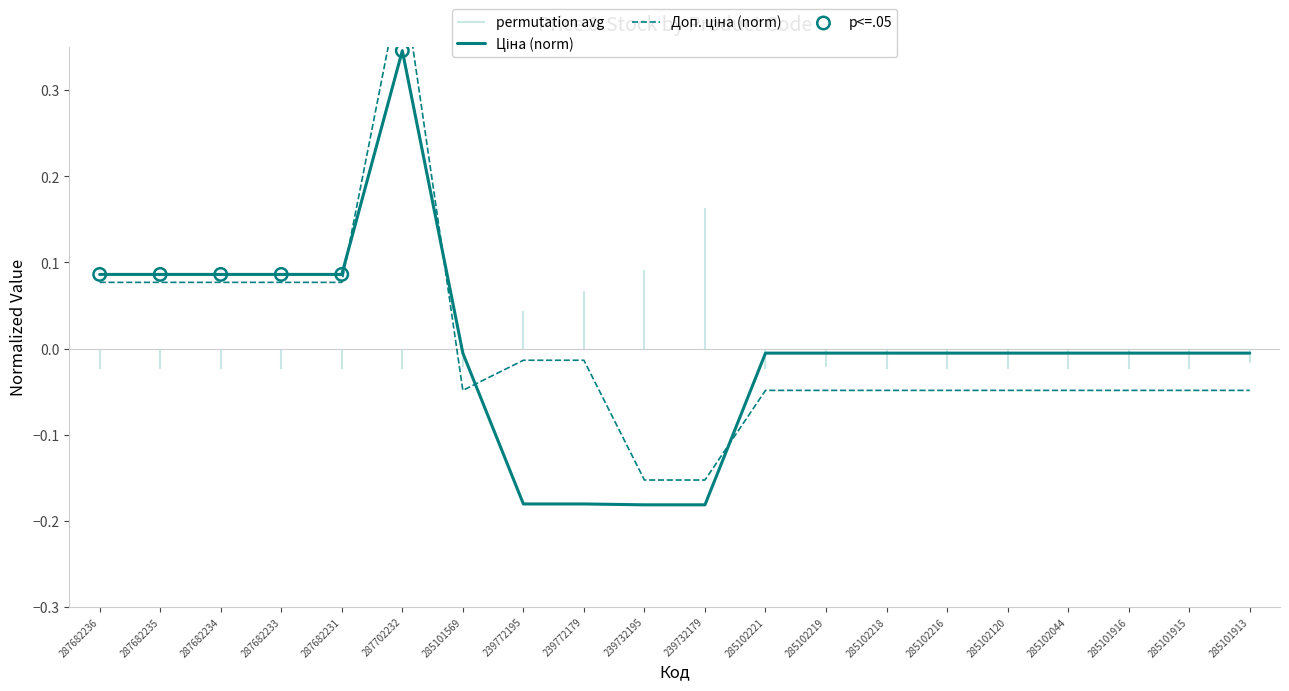

At which category is the sum across all series the highest?

287702232